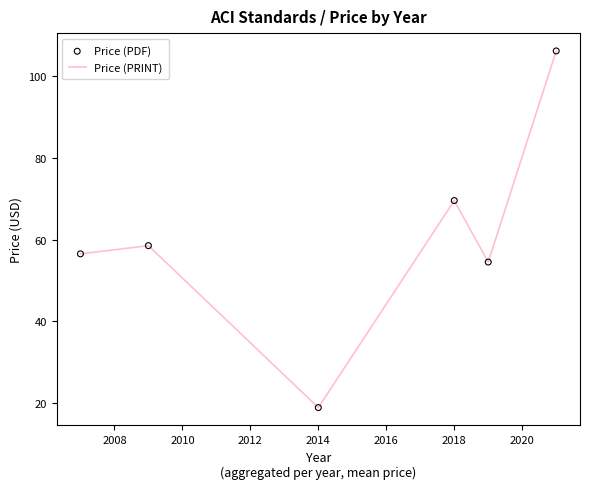

True or false: the data has more than 0 interior local peaks.

True